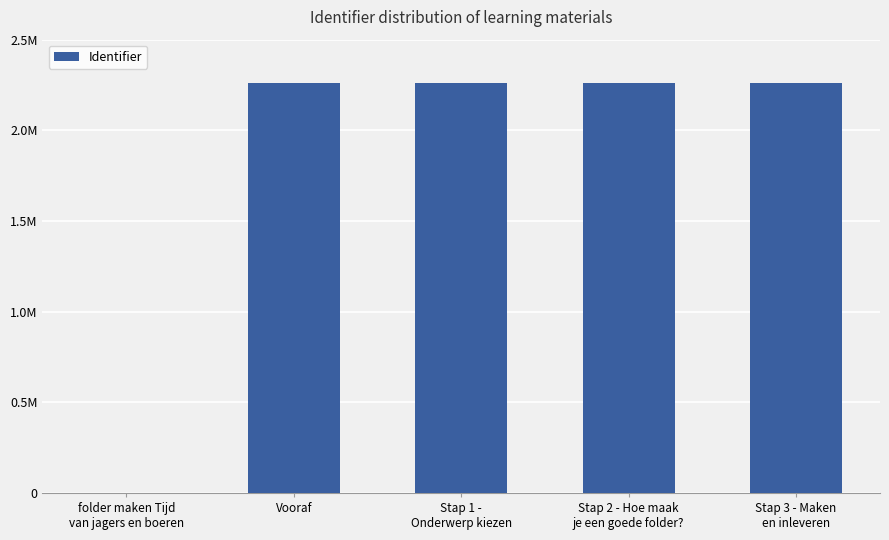

Rank the categories by value from lowest to highest.

folder maken Tijd
van jagers en boeren, Vooraf, Stap 1 -
Onderwerp kiezen, Stap 2 - Hoe maak
je een goede folder?, Stap 3 - Maken
en inleveren